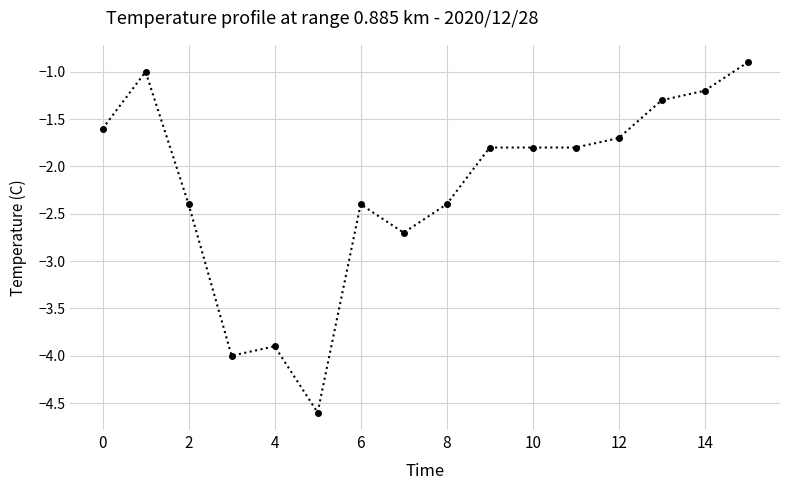

What is the maximum value shown in the chart?

-0.9